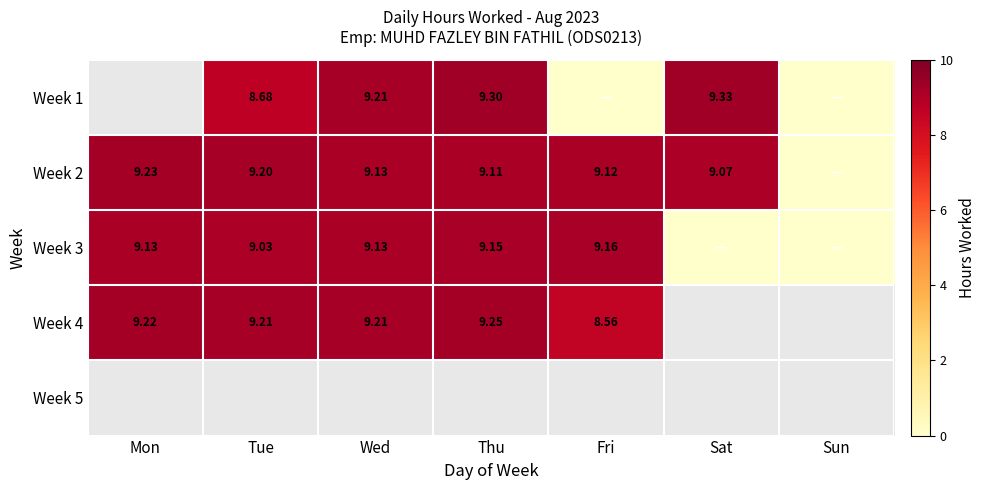

At which label is Week 3 closest to 4?

Sat